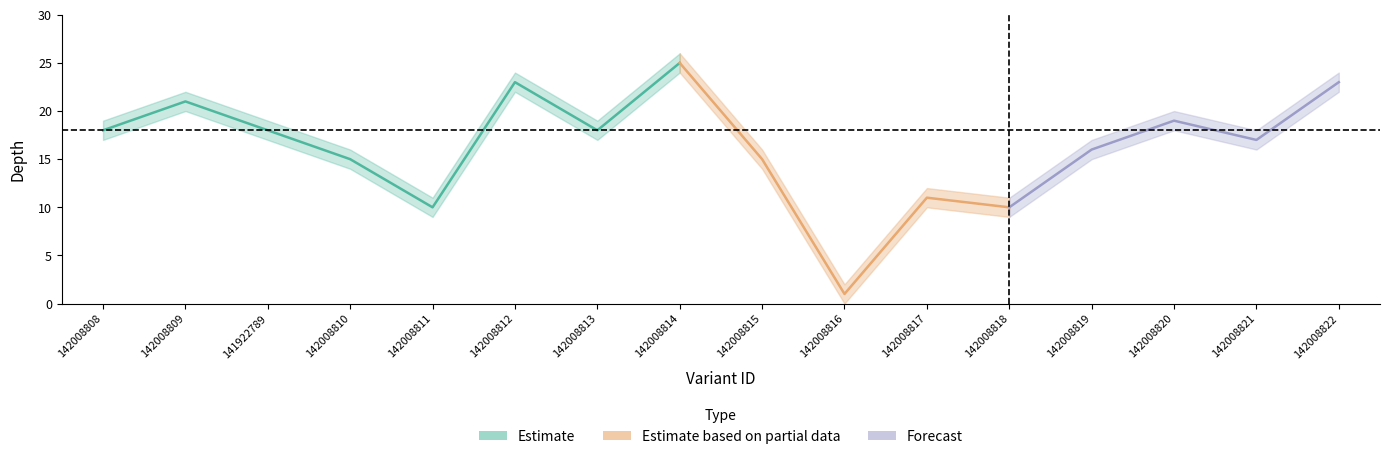

How many series are shown in this chart?

3